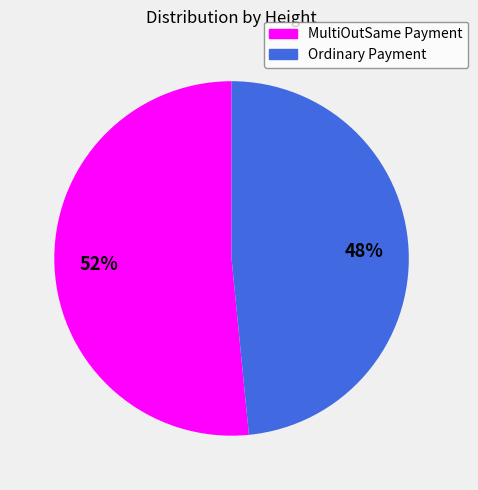

True or false: MultiOutSame Payment accounts for 52% of the total.

True